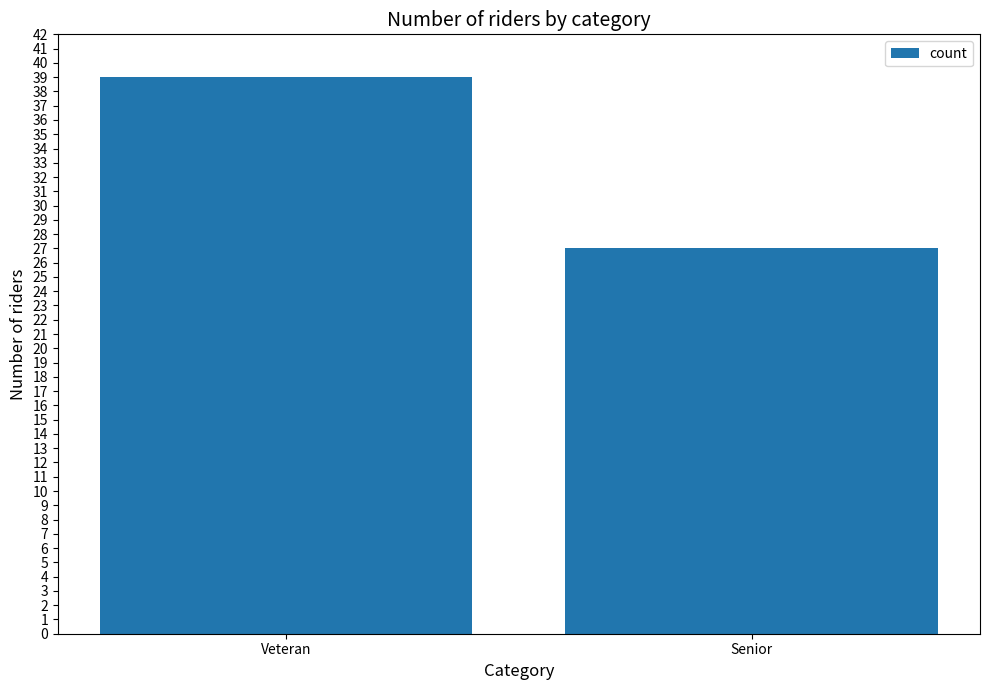

True or false: the data shows 39 at Veteran.

True